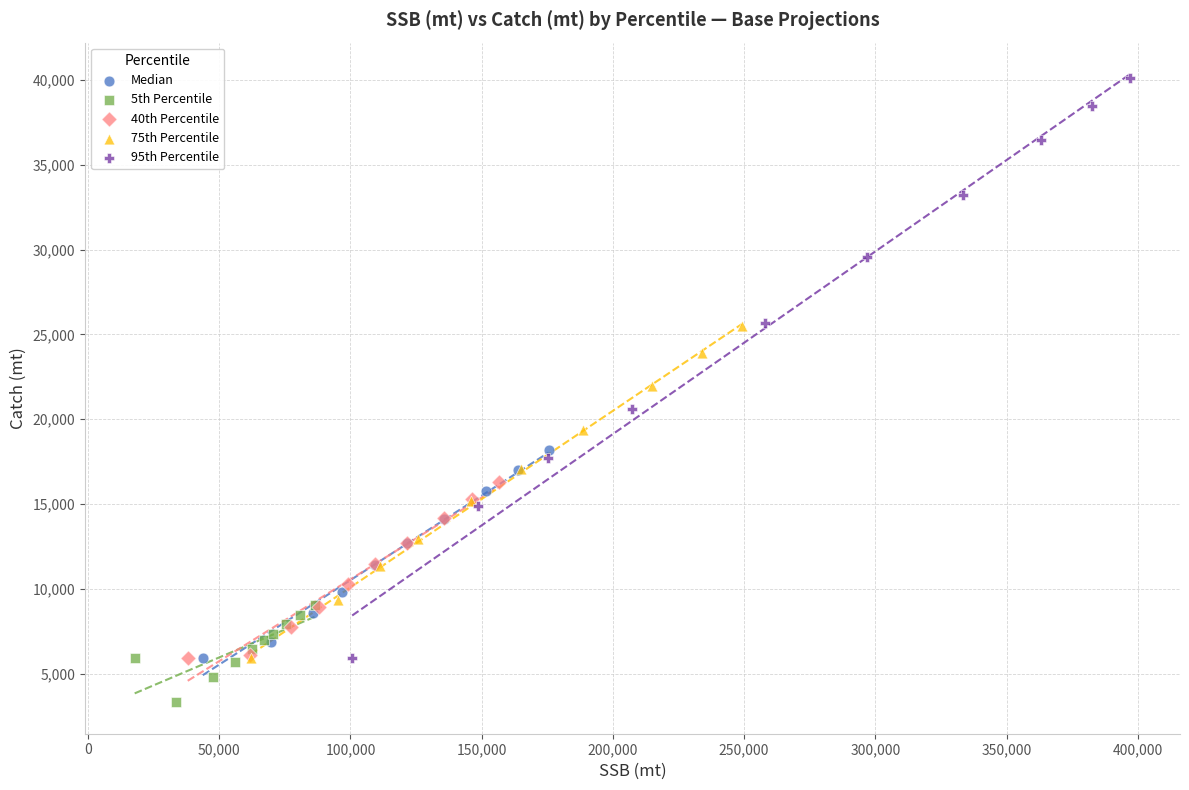

Which series has the largest Y range (max minus min)?

95th Percentile